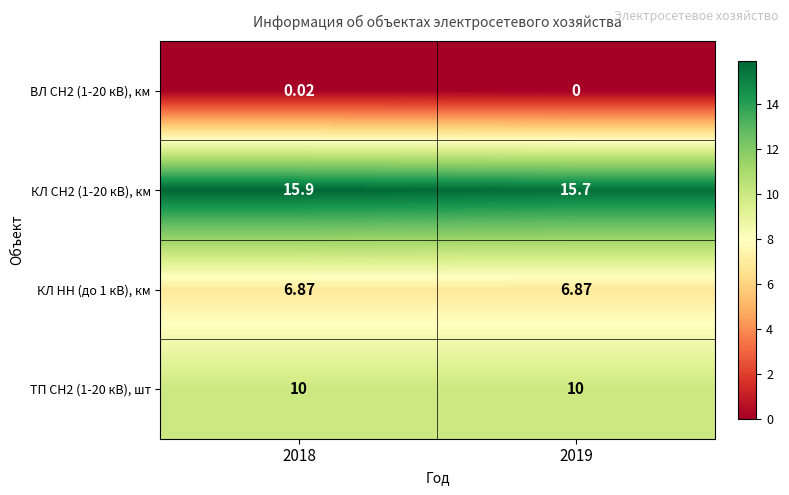

Which series changed the most between 2018 and 2019?

КЛ СН2 (1-20 кВ), км